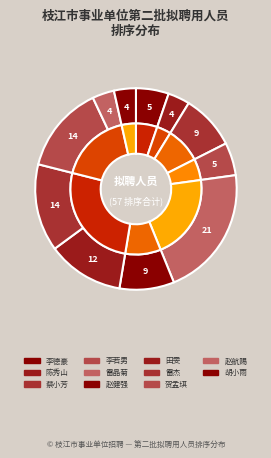

Which slice is the largest?

雷晶菊